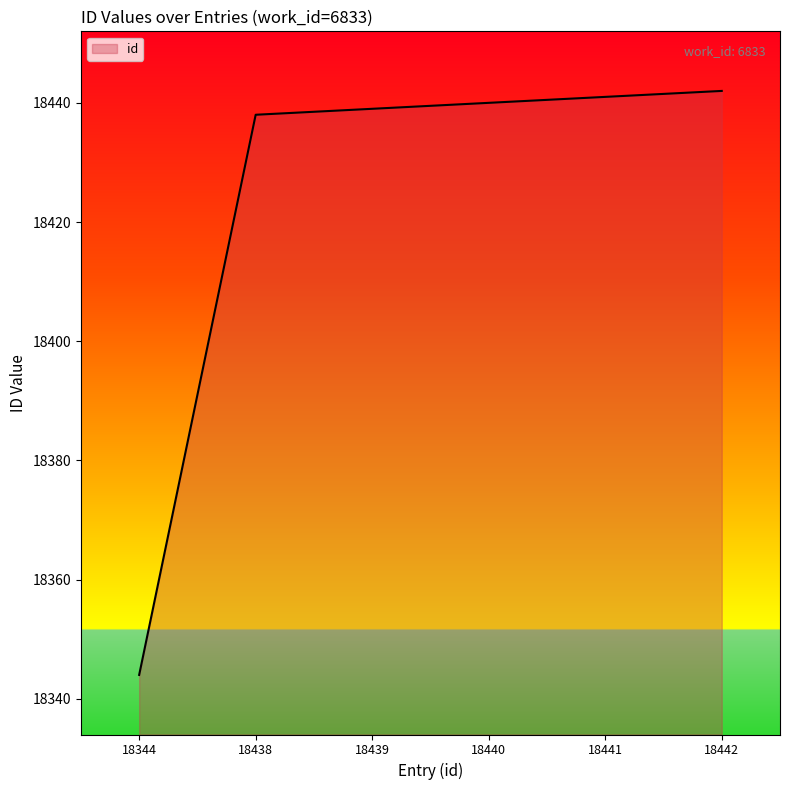

What is the difference between the maximum and minimum values?

98